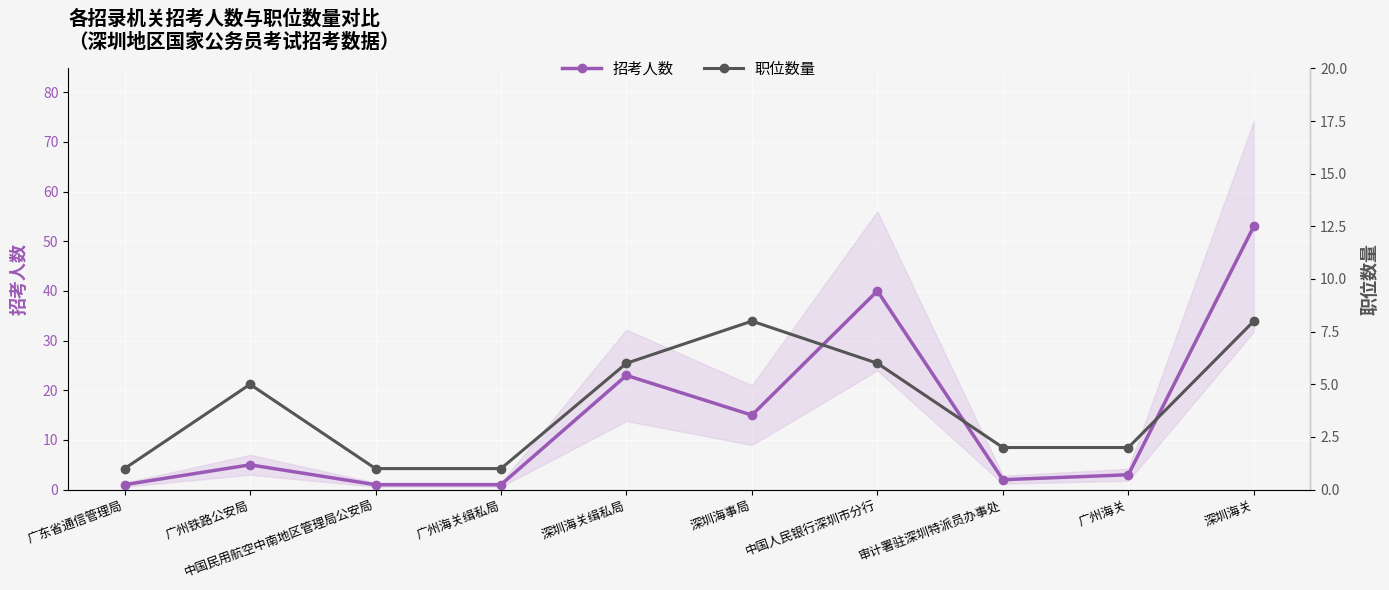

What are all the series names shown in the legend?

招考人数, 职位数量